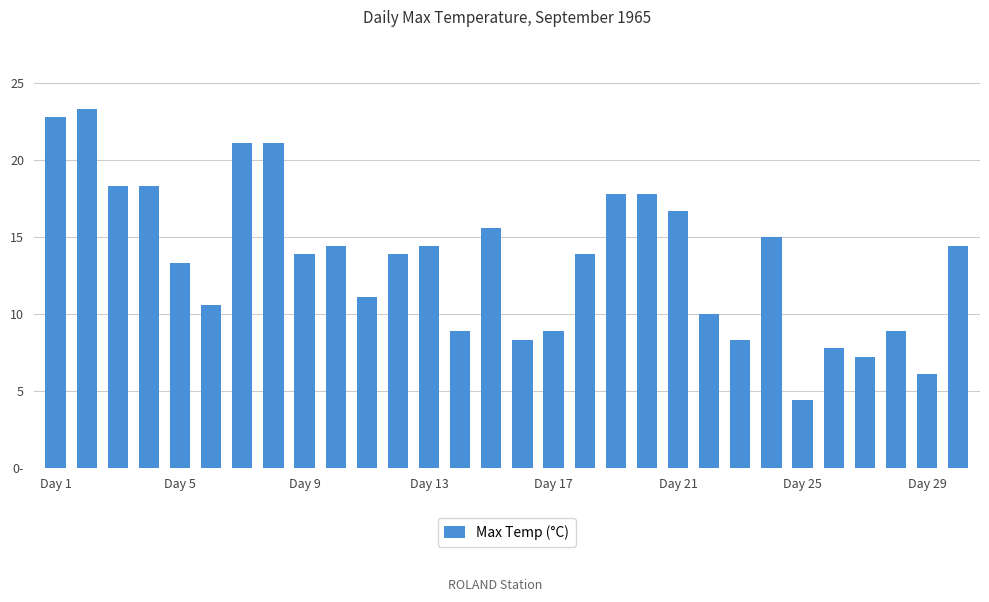

Are the bars horizontal?

No